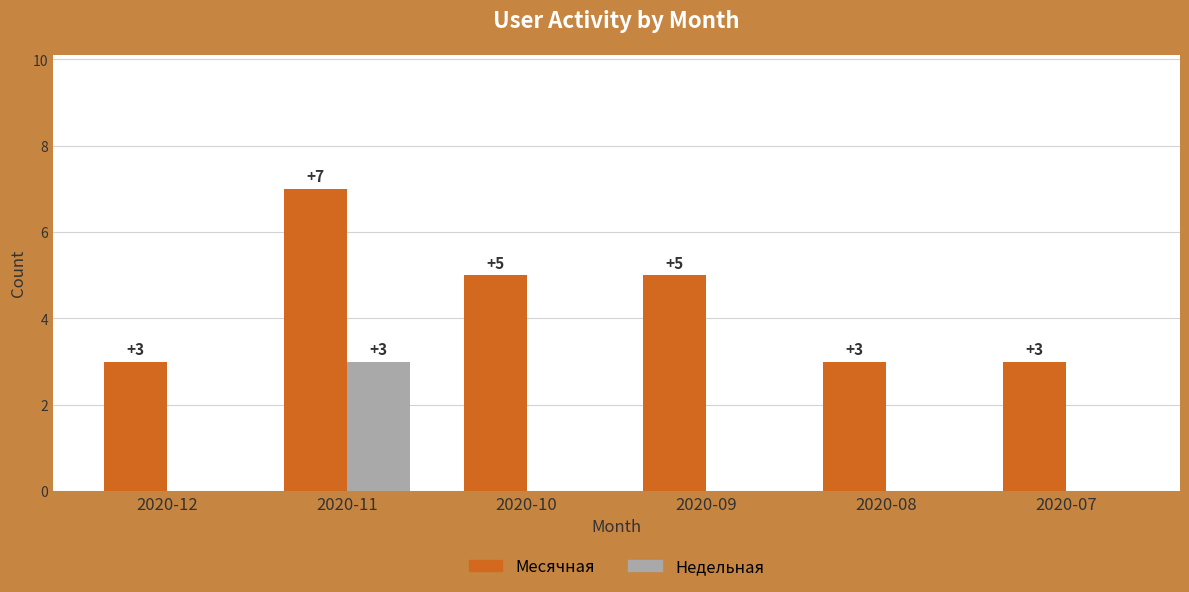

What is the total value across all series at 2020-09?

5